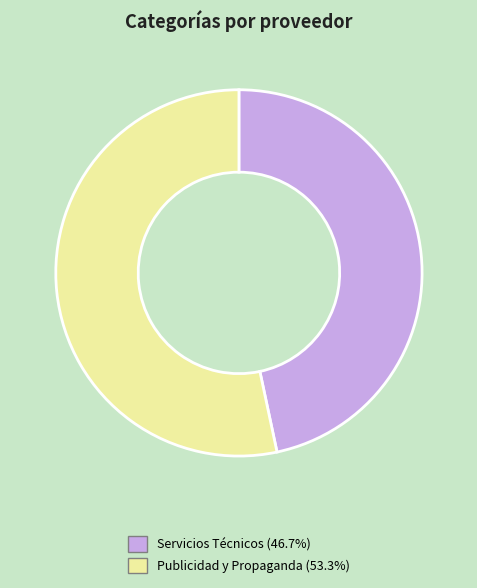

Is it true that Publicidad y Propaganda is 53% of the pie?

True